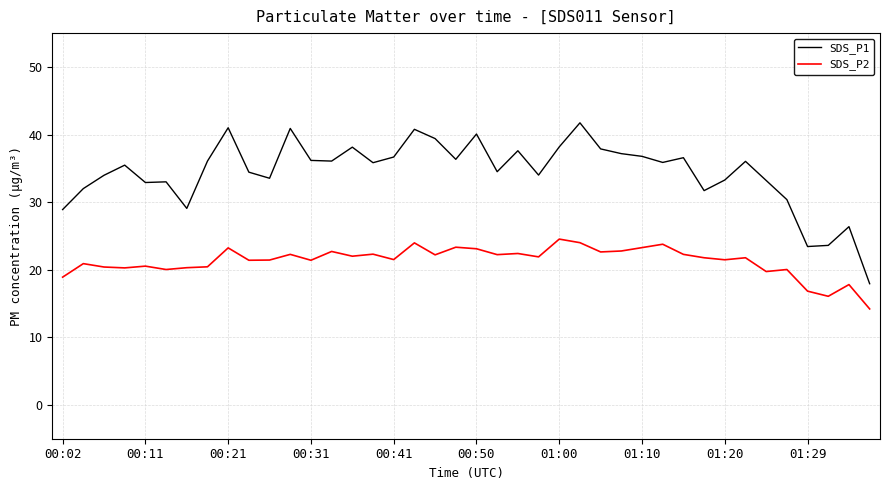

True or false: SDS_P2 and SDS_P1 intersect in this chart.

False